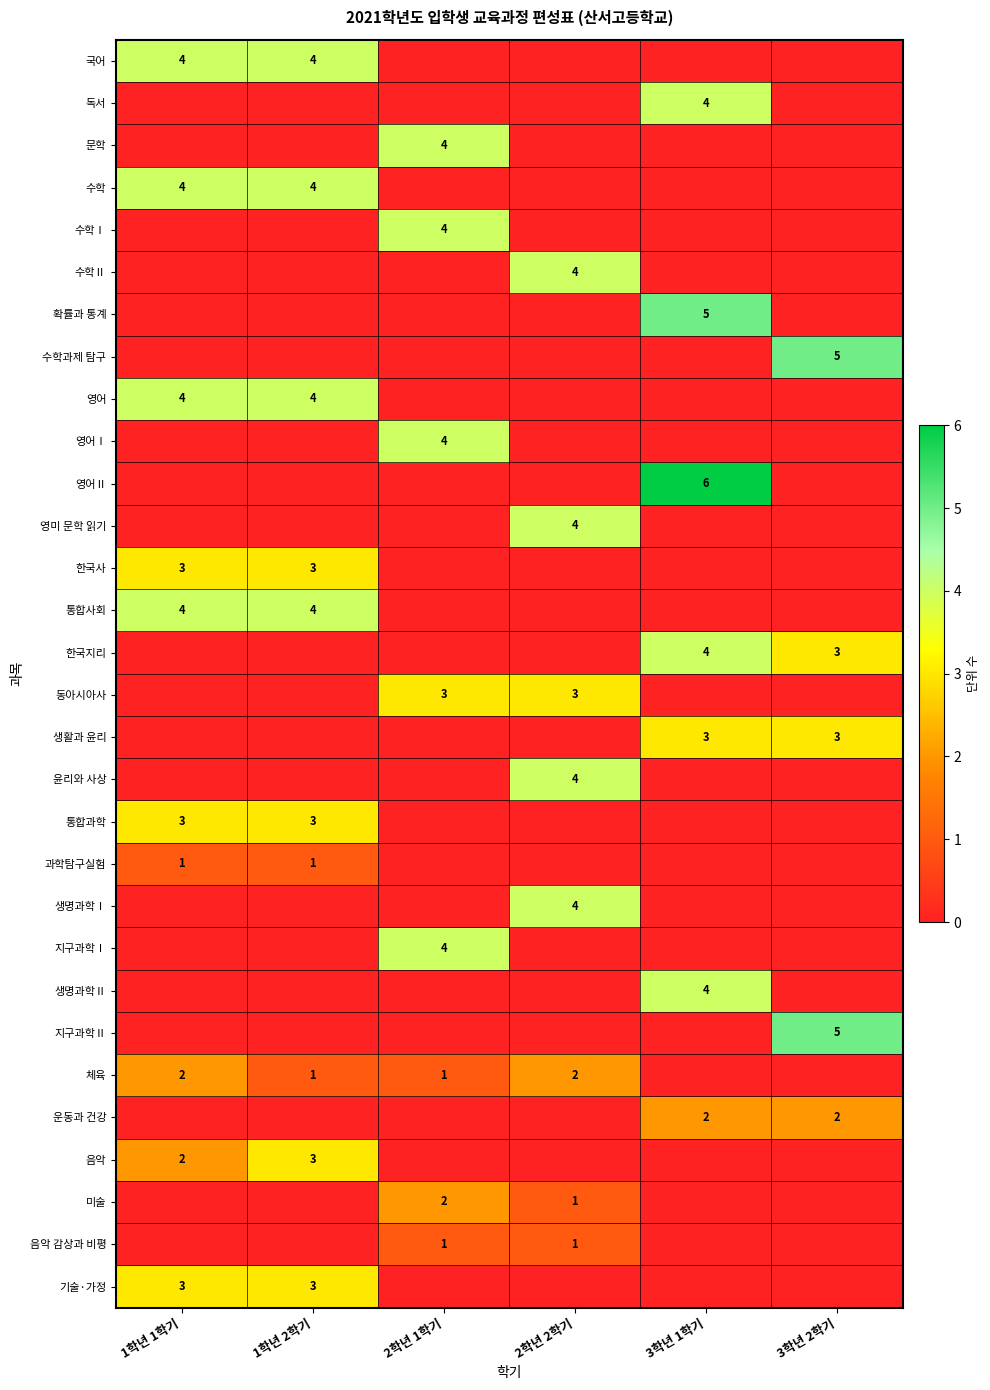

What is the difference between the highest and lowest values at 1학년 1학기?

4